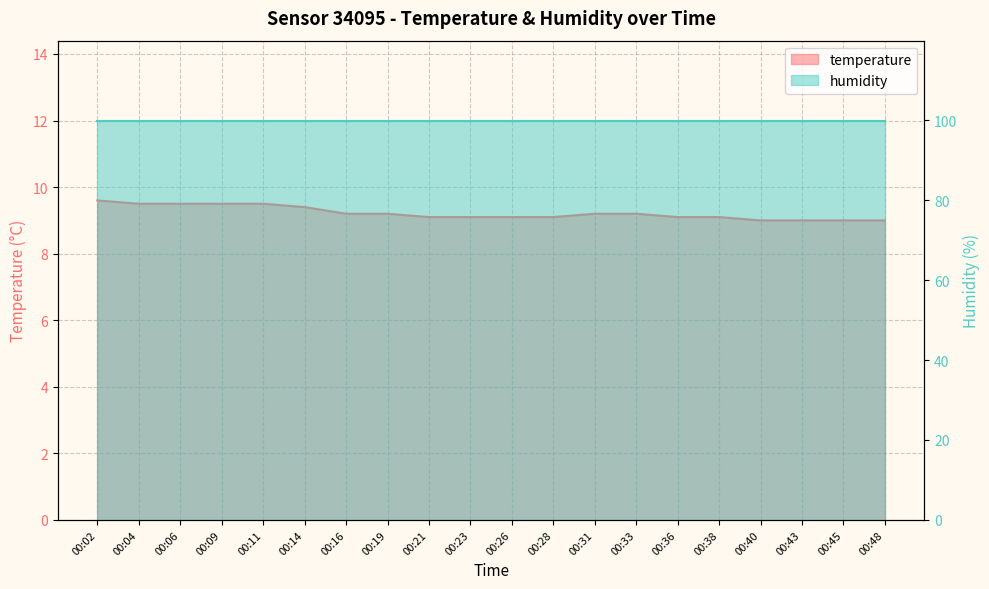

What is the minimum value shown in the chart?

9.0